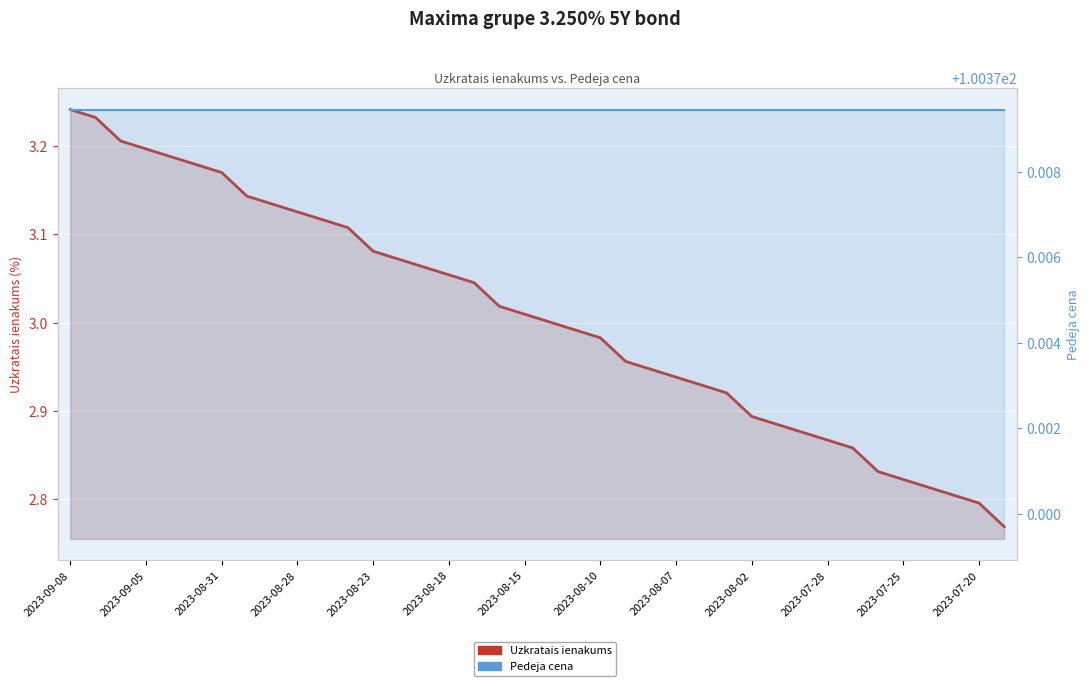

What are all the series names shown in the legend?

Uzkratais ienakums, Pedeja cena